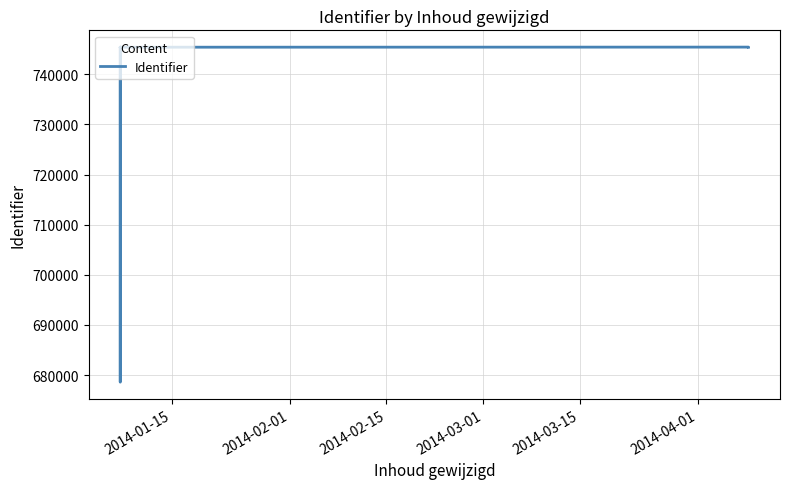

How many lines are shown in the chart?

1